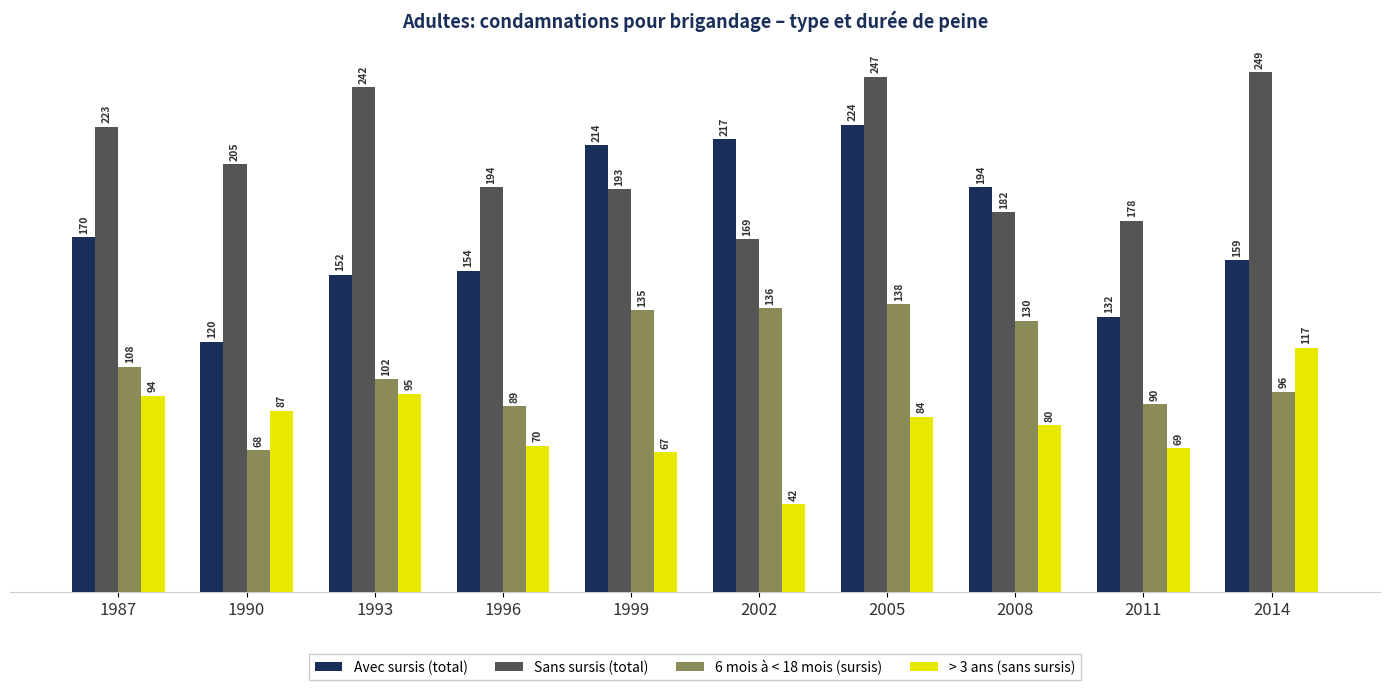

Reading right to left, transcribe all the data shown in this chart.

Avec sursis (total): 2014=159	2011=132	2008=194	2005=224	2002=217	1999=214	1996=154	1993=152	1990=120	1987=170
Sans sursis (total): 2014=249	2011=178	2008=182	2005=247	2002=169	1999=193	1996=194	1993=242	1990=205	1987=223
6 mois à < 18 mois (sursis): 2014=96	2011=90	2008=130	2005=138	2002=136	1999=135	1996=89	1993=102	1990=68	1987=108
> 3 ans (sans sursis): 2014=117	2011=69	2008=80	2005=84	2002=42	1999=67	1996=70	1993=95	1990=87	1987=94